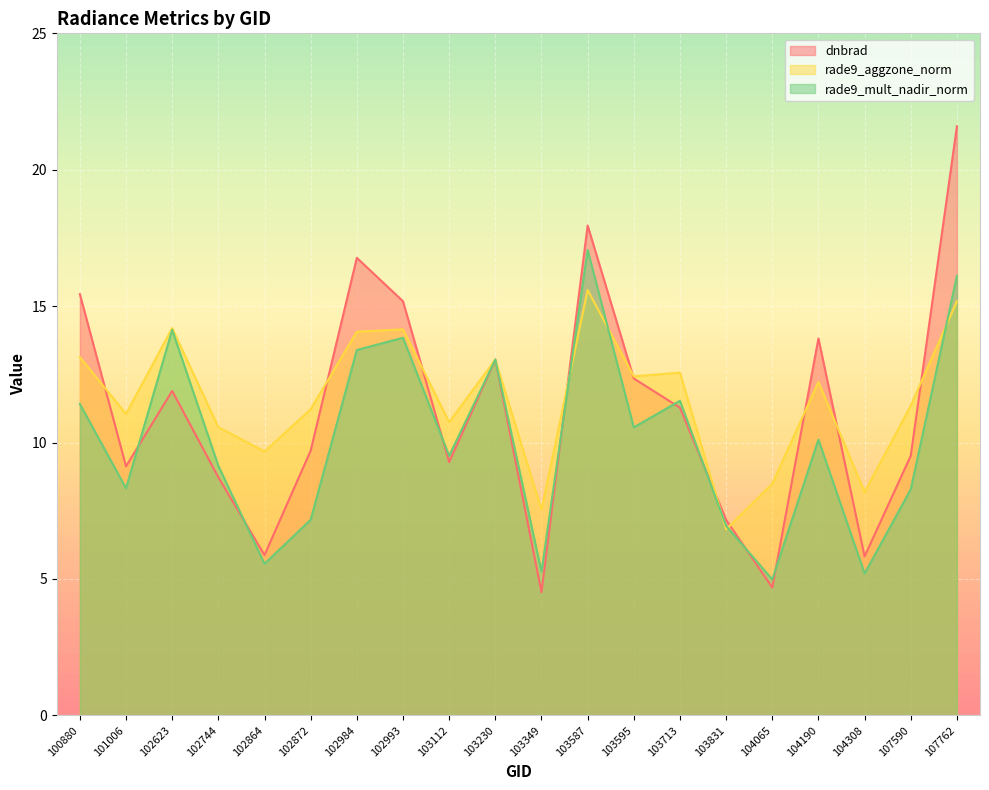

Which category has the highest value across all series?

107762